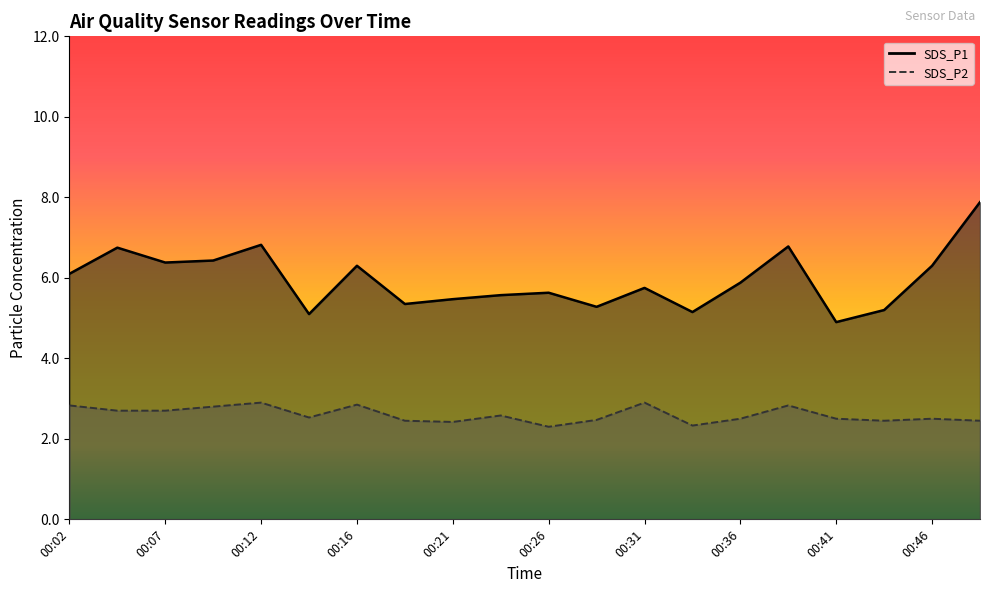

List the series in order of their peak value, lowest first.

SDS_P2, SDS_P1